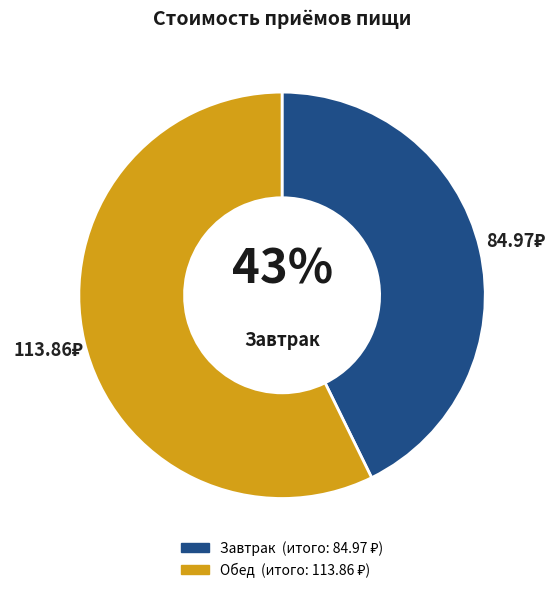

To the nearest percent, what is the average slice percentage?

50%